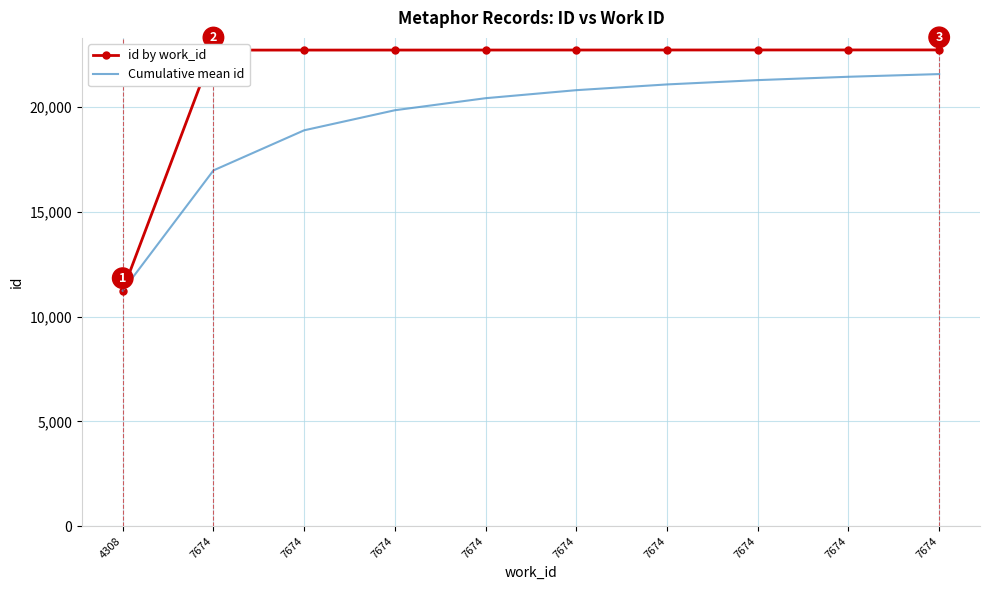

What are all the series names shown in the legend?

id by work_id, Cumulative mean id